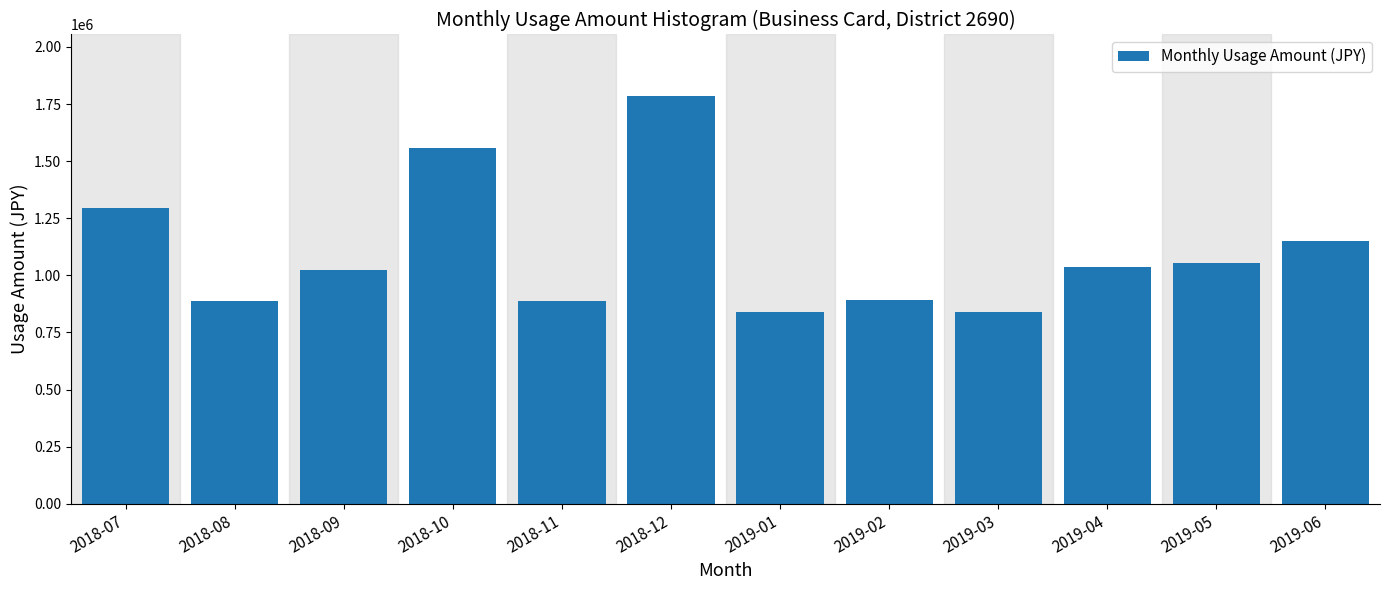

What is the change in value from 2018-09 to 2019-02?

-129257